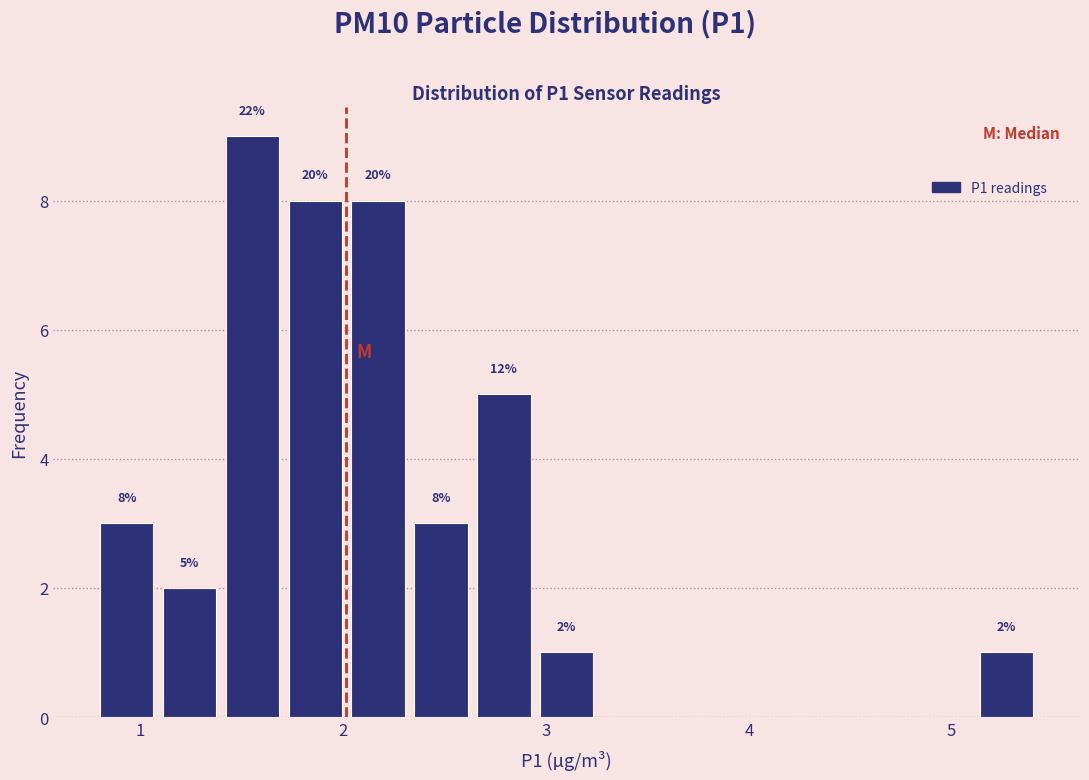

Around what value on the x-axis is the tallest bar? Give the approximate position of its centre, as read against the axis.

1.6